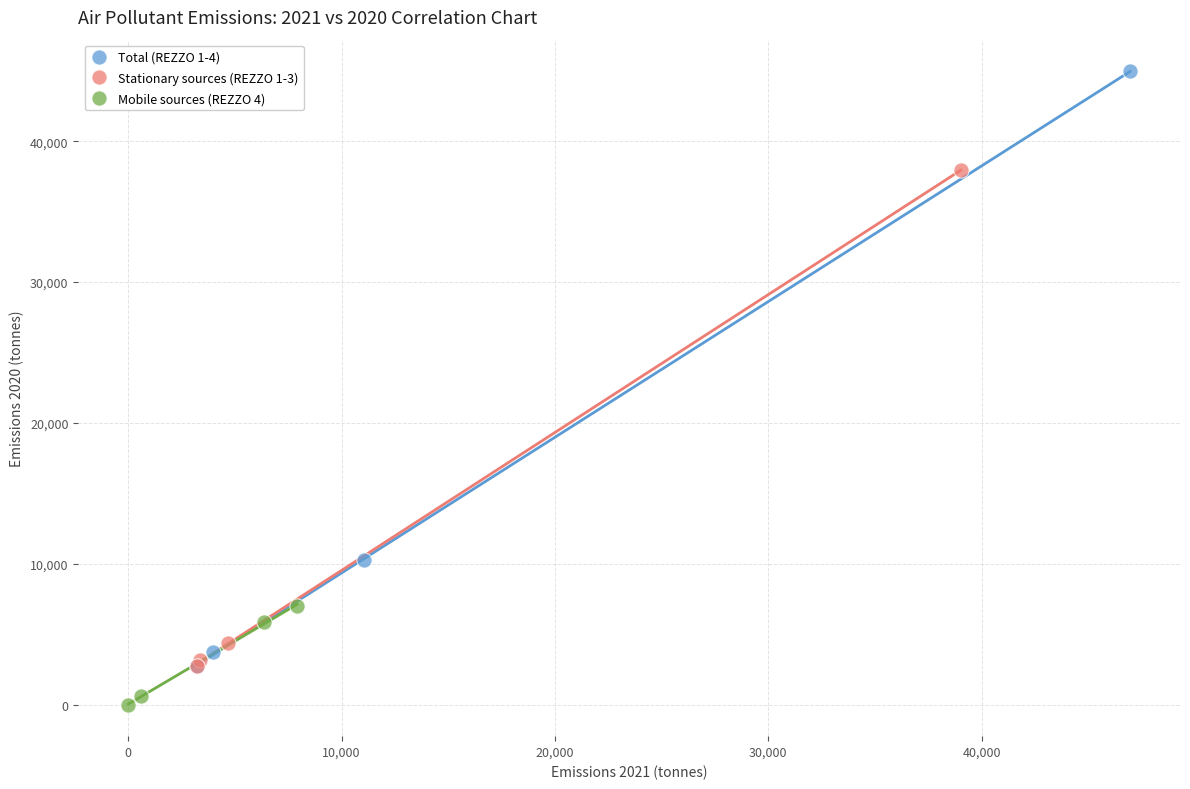

Which series has the largest Y range (max minus min)?

Total (REZZO 1-4)